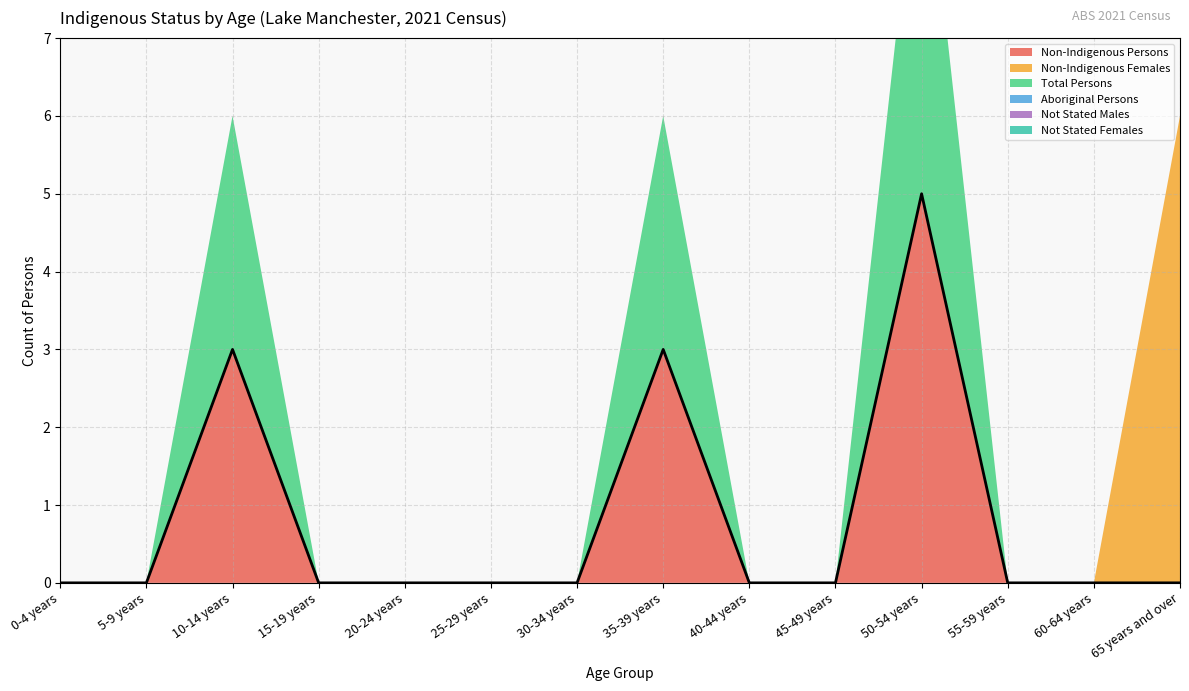

What are all the series names shown in the legend?

Non-Indigenous Persons, Non-Indigenous Females, Total Persons, Aboriginal Persons, Not Stated Males, Not Stated Females